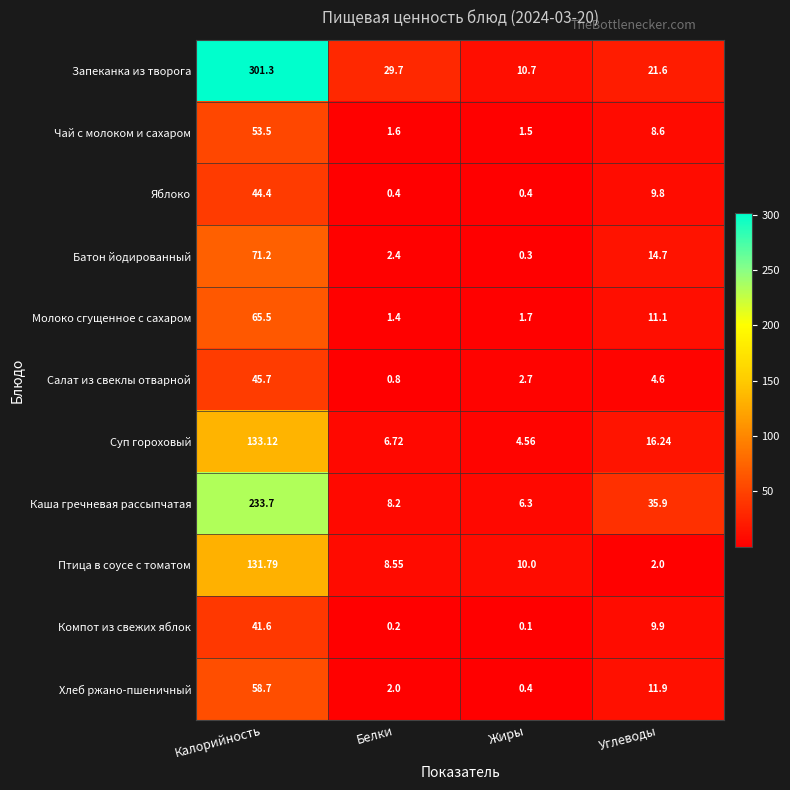

At which category is the sum across all series the highest?

Калорийность